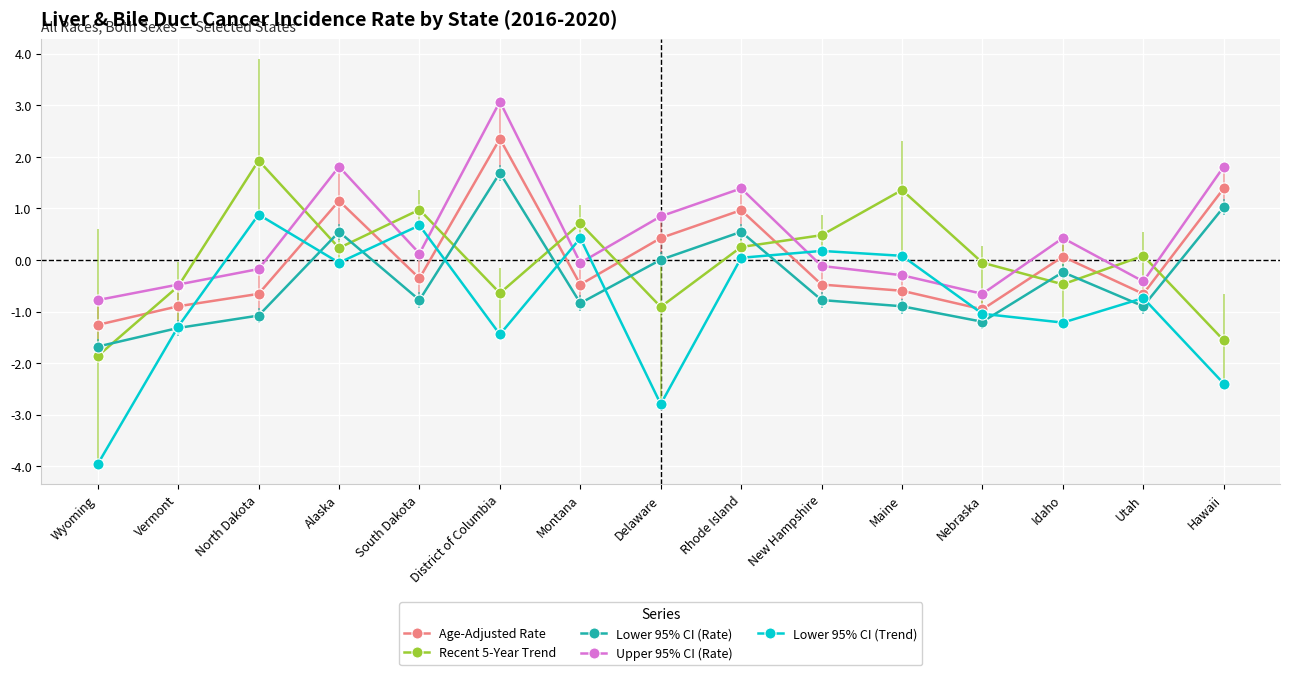

In Recent 5-Year Trend, how many points are lower than both neighbors (excluding endpoints)?

4